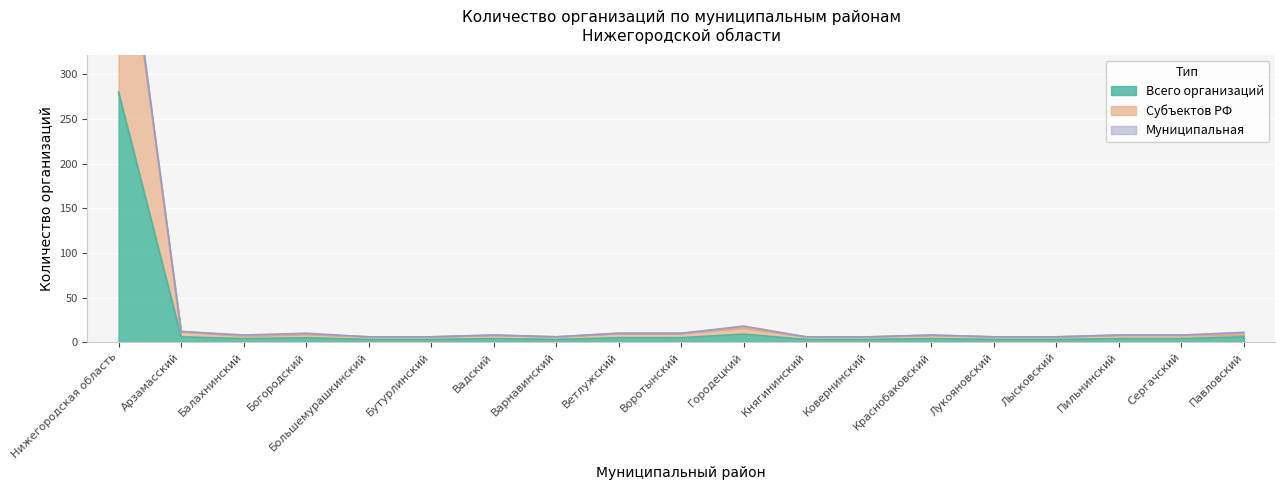

True or false: Субъектов РФ and Всего организаций intersect in this chart.

False